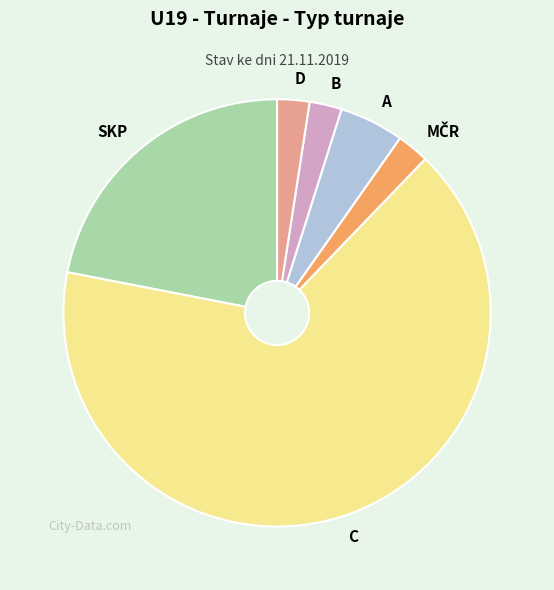

Which category has the biggest portion of the pie?

C